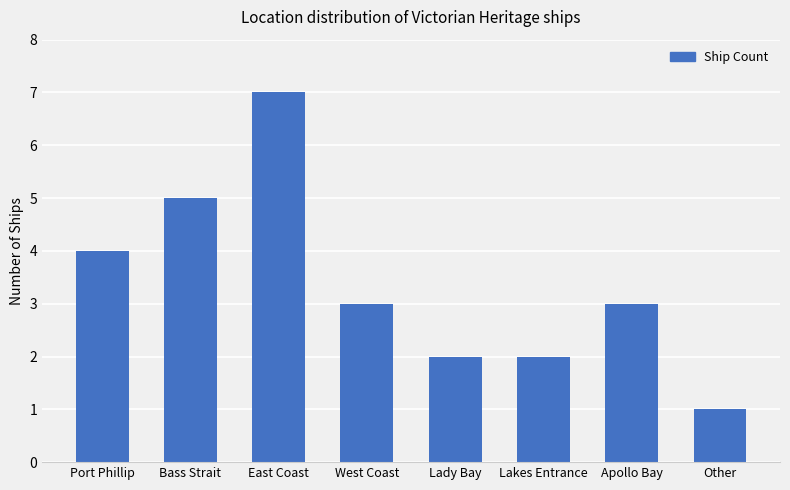

Reading right to left, extract all data points from this chart.

1	3	2	2	3	7	5	4